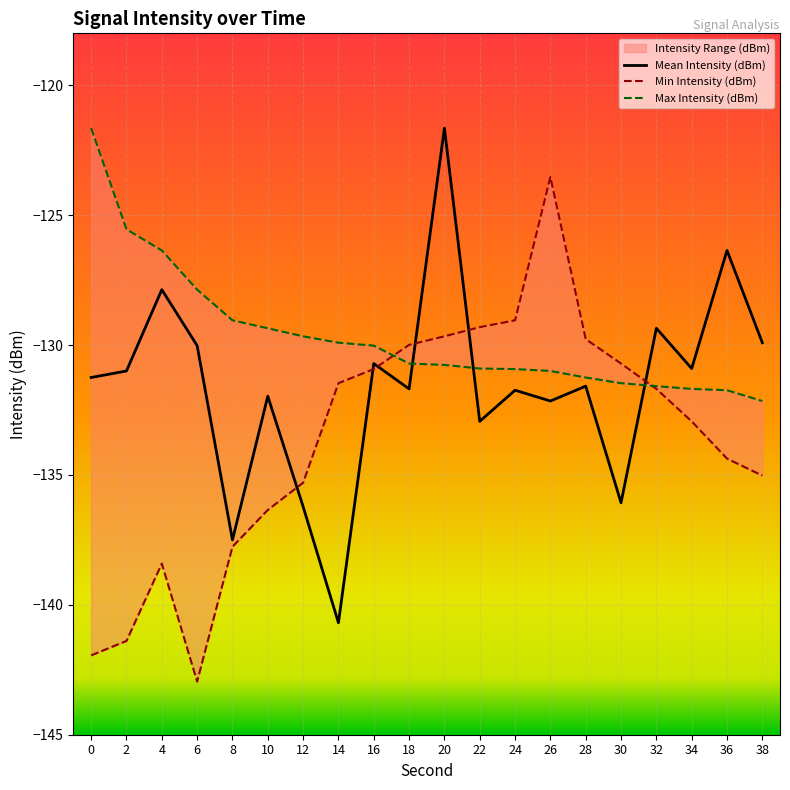

What is the difference between the Min Intensity (dBm) values at 4 and 34?

5.5